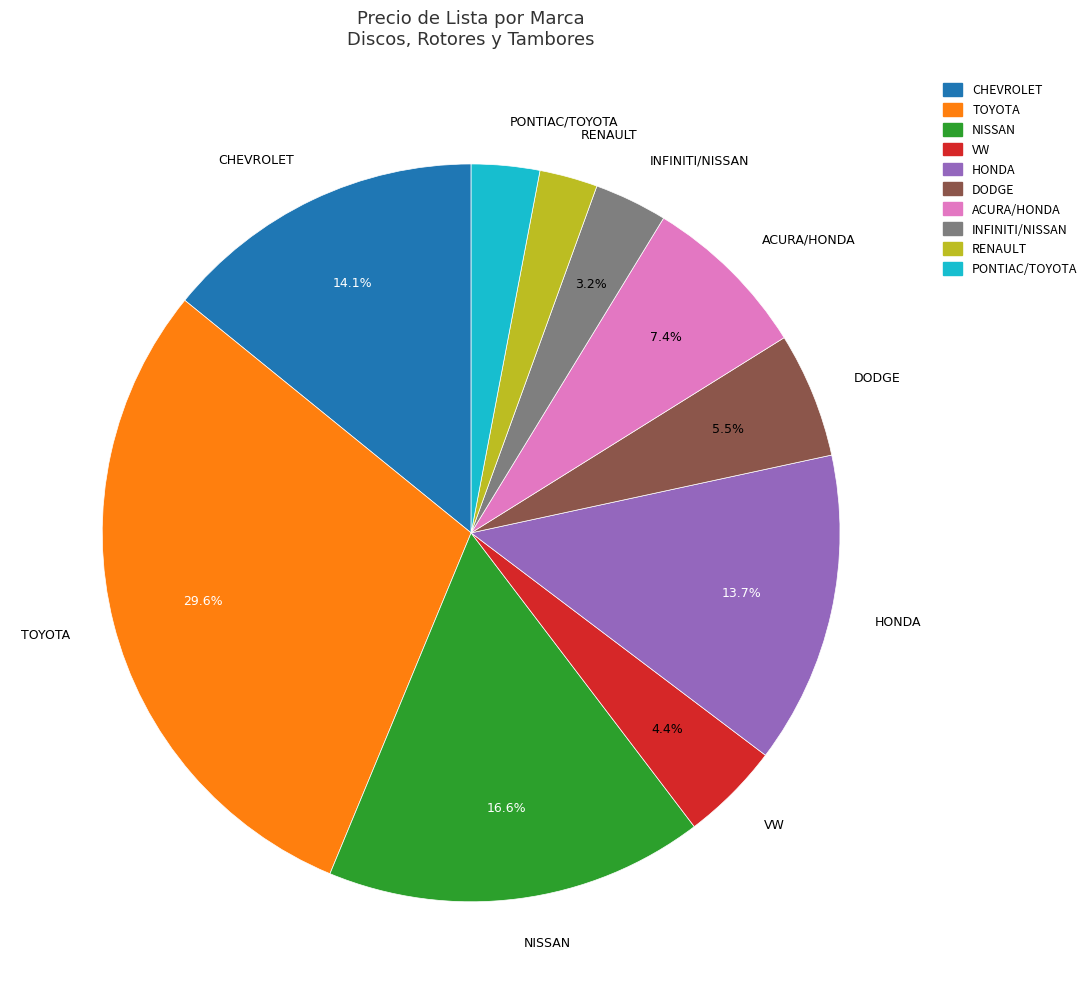

What is the largest slice in the pie chart?

TOYOTA